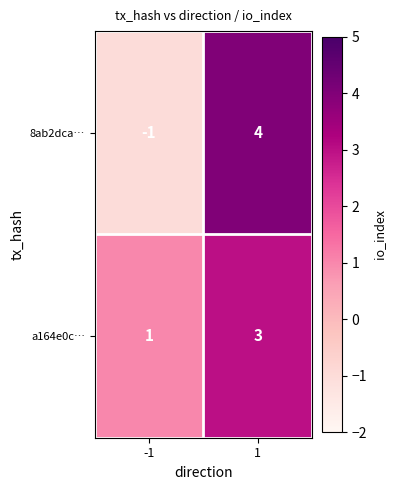

What is the greatest value displayed?

4